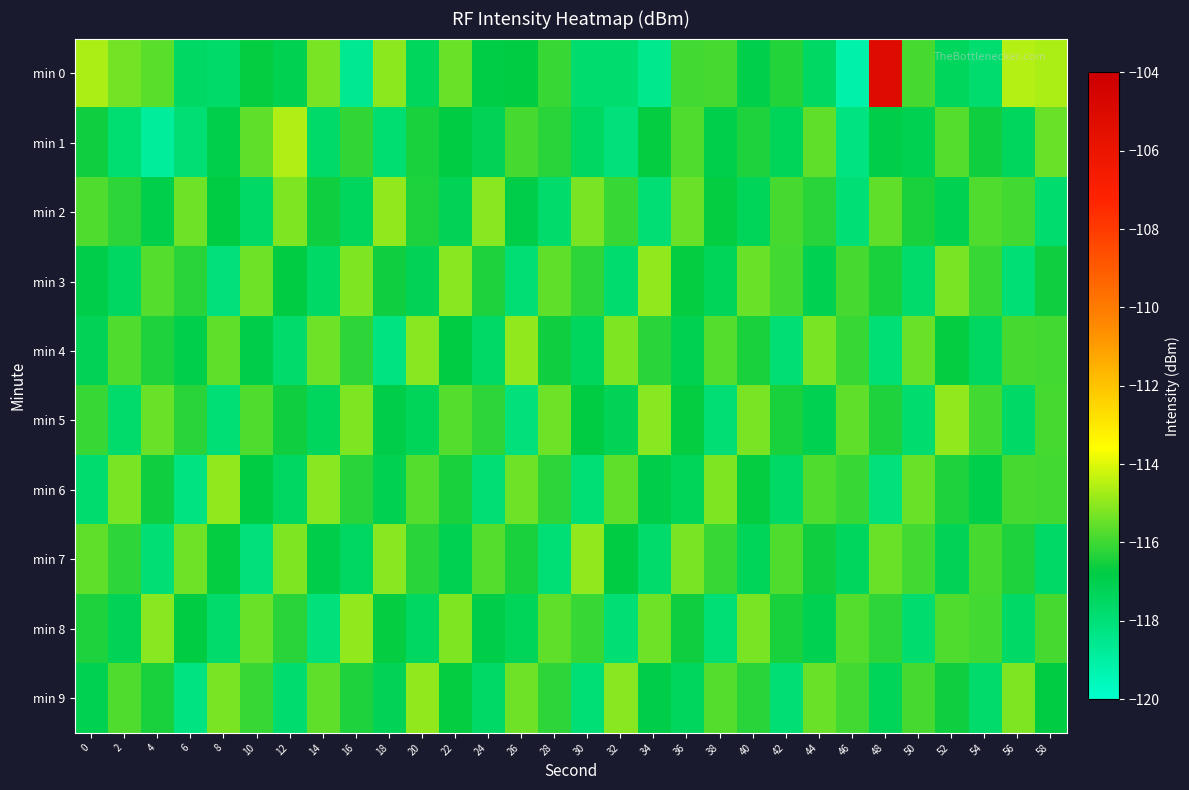

Which series changed the most between 8 and 44?

min 1